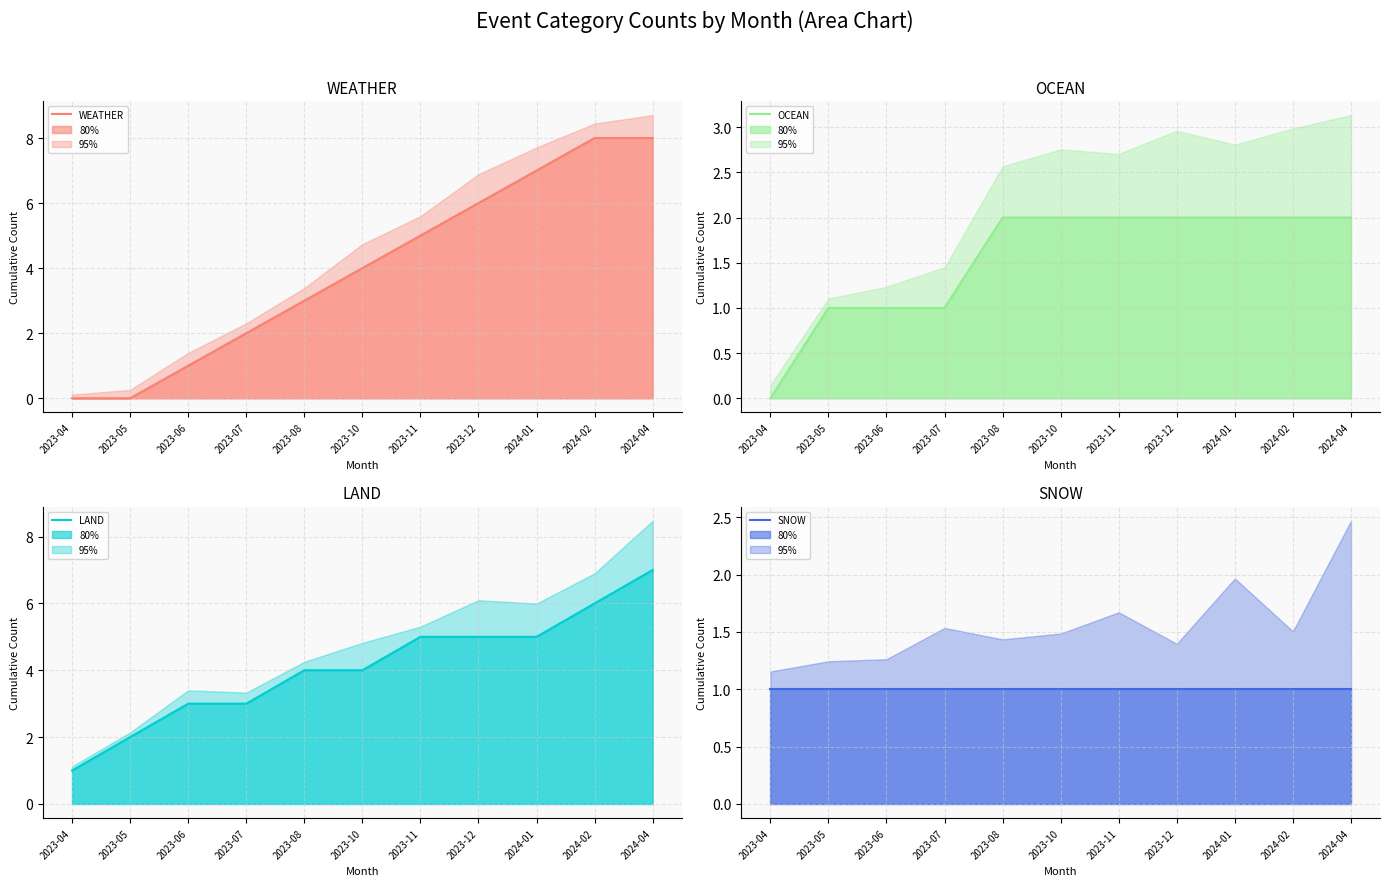

What is the total value across all series at 2023-10?

11